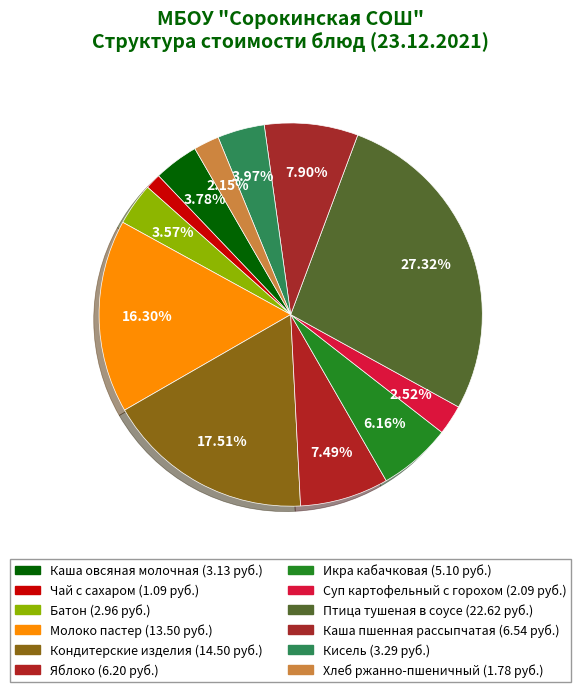

Does Икра кабачковая account for over 50% of the chart?

No